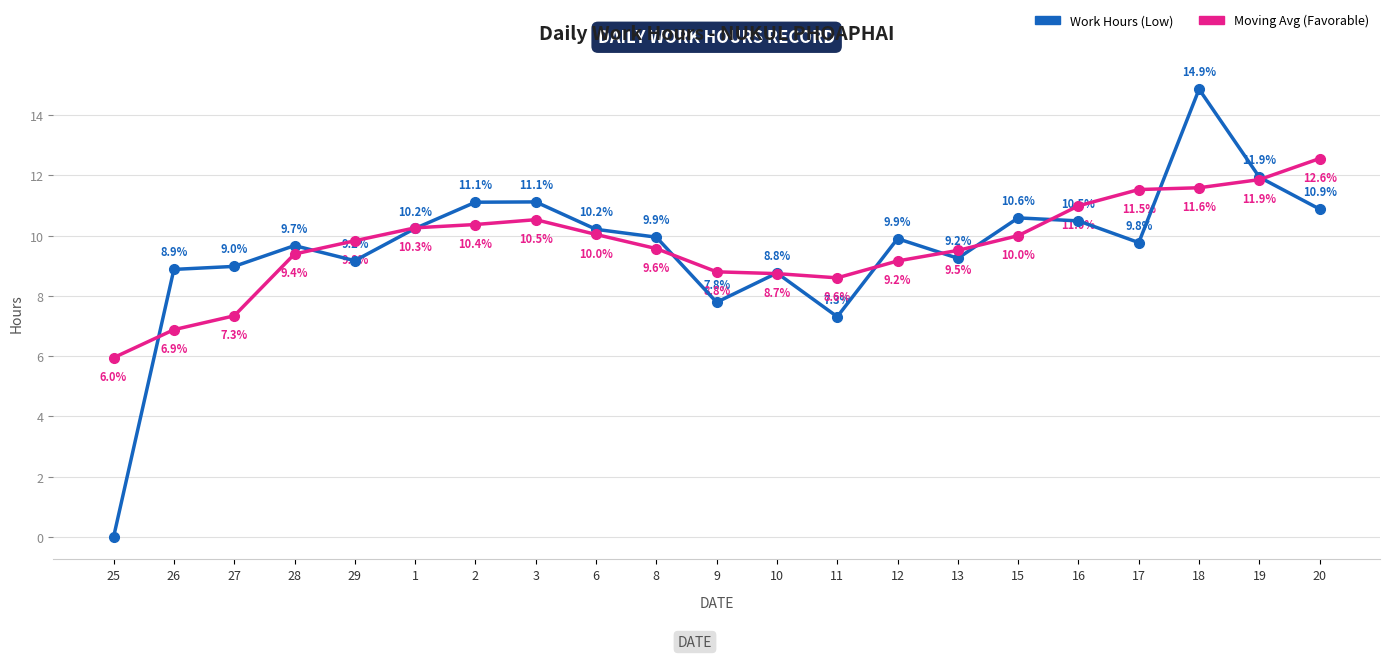

Between which two adjacent categories do Work Hours (Low) and Moving Avg (Favorable) first intersect?

25 and 26